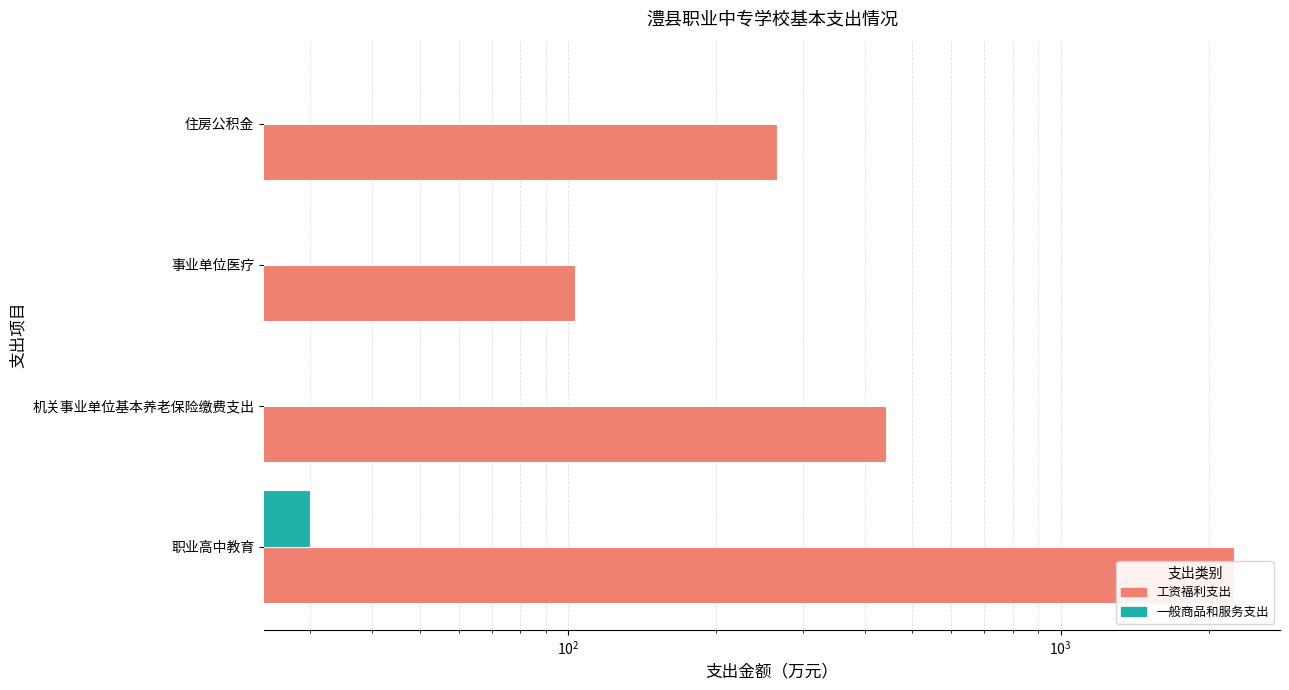

The value of 工资福利支出 at 职业高中教育 is 1556.9. True or false?

False